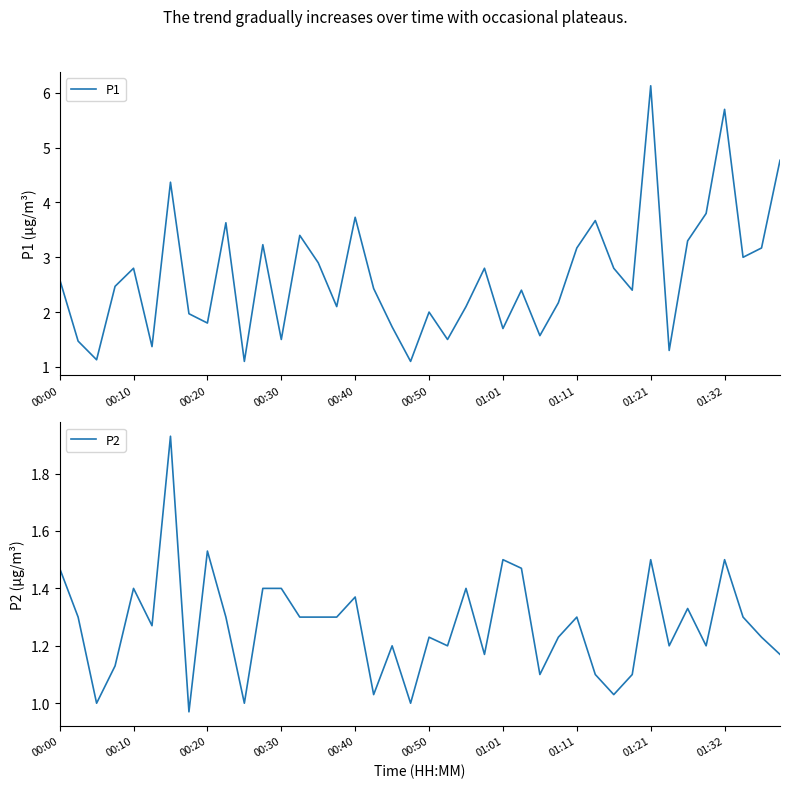

Reading left to right, what are all the values shown in this chart?

P1: 2.6	1.5	1.1	2.5	2.8	1.4	4.4	2.0	1.8	3.6	1.1	3.2	1.5	3.4	2.9	2.1	3.7	2.4	1.7	1.1	2.0	1.5	2.1	2.8	1.7	2.4	1.6	2.2	3.2	3.7	2.8	2.4	6.1	1.3	3.3	3.8	5.7	3.0	3.2	4.8
P2: 1.5	1.3	1.0	1.1	1.4	1.3	1.9	1.0	1.5	1.3	1.0	1.4	1.4	1.3	1.3	1.3	1.4	1.0	1.2	1.0	1.2	1.2	1.4	1.2	1.5	1.5	1.1	1.2	1.3	1.1	1.0	1.1	1.5	1.2	1.3	1.2	1.5	1.3	1.2	1.2